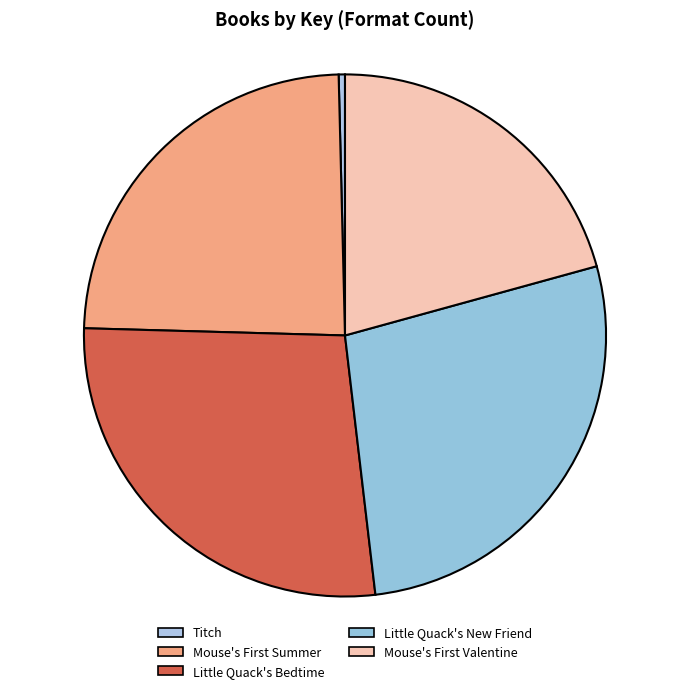

How many segments does this pie chart have?

5